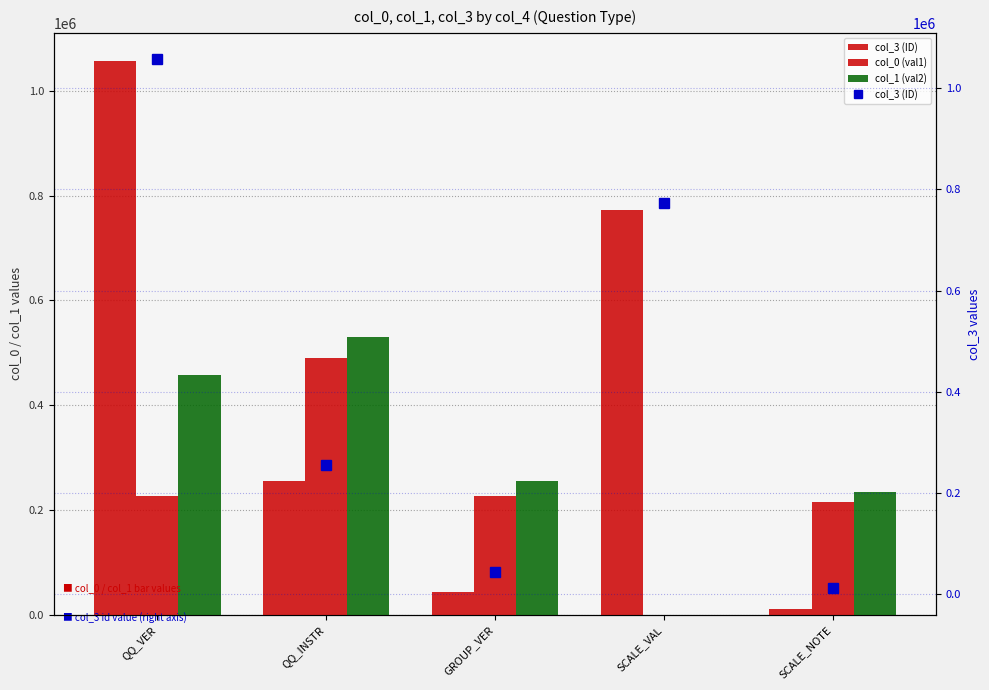

What is the label of the 1st bar from the left?

QQ_VER